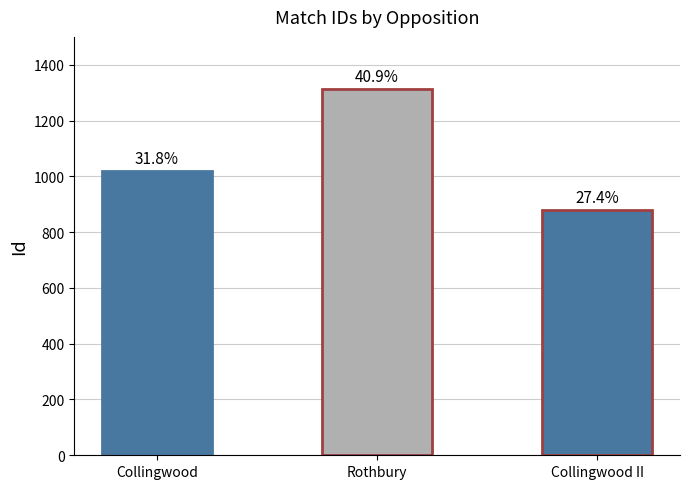

How many values are between 879 and 1313?

3